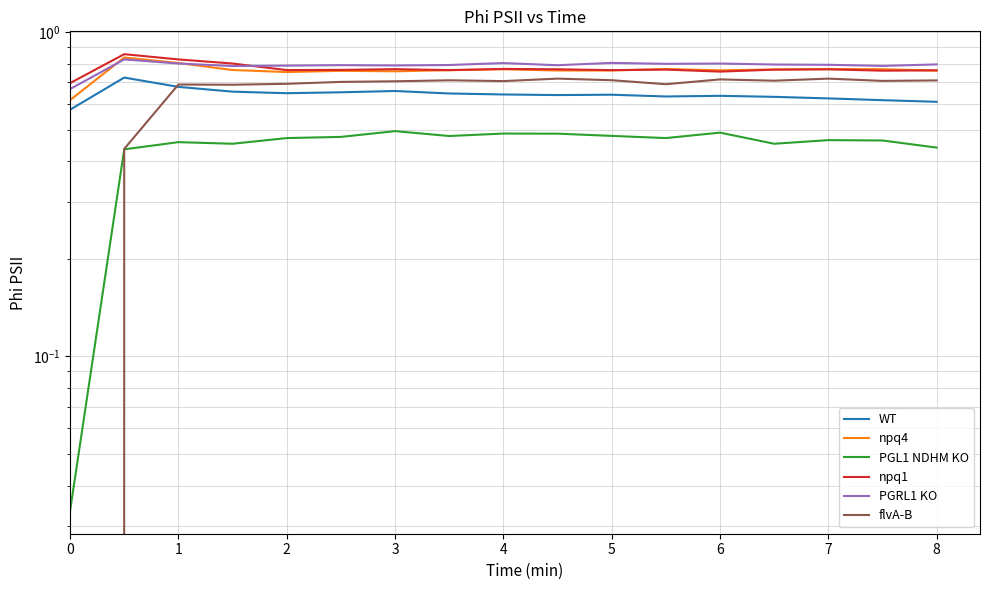

True or false: WT has a value of 0.6 at 4.

True